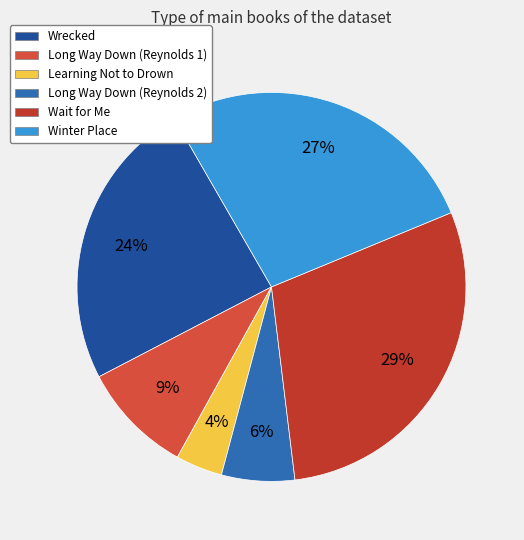

Rank the categories by value from highest to lowest.

Wait for Me, Winter Place, Wrecked, Long Way Down (Reynolds 1), Long Way Down (Reynolds 2), Learning Not to Drown